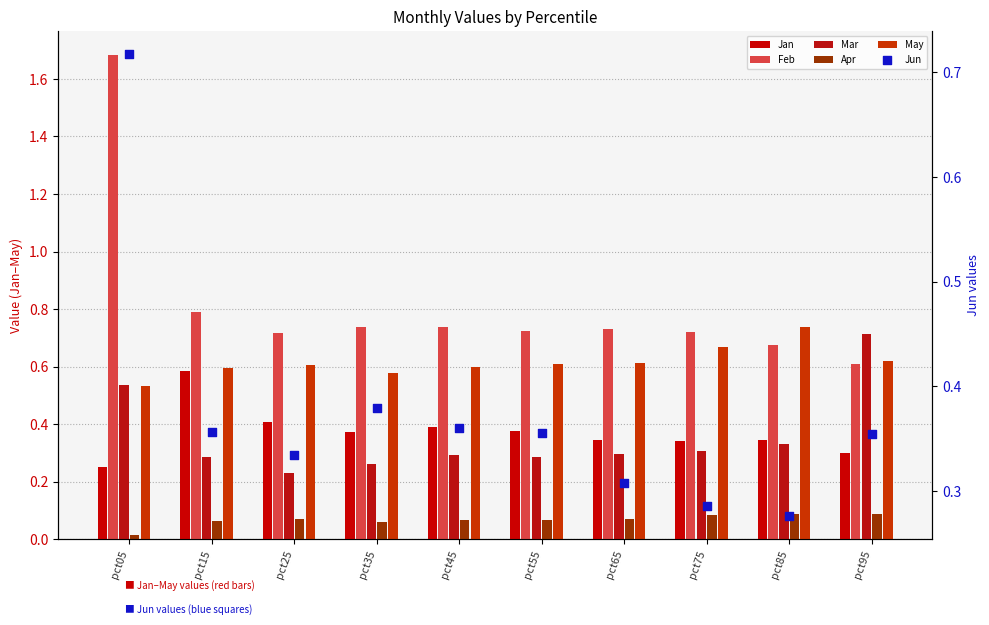

Is the value of Apr at pct95 greater than the value of Jun at pct45?

No